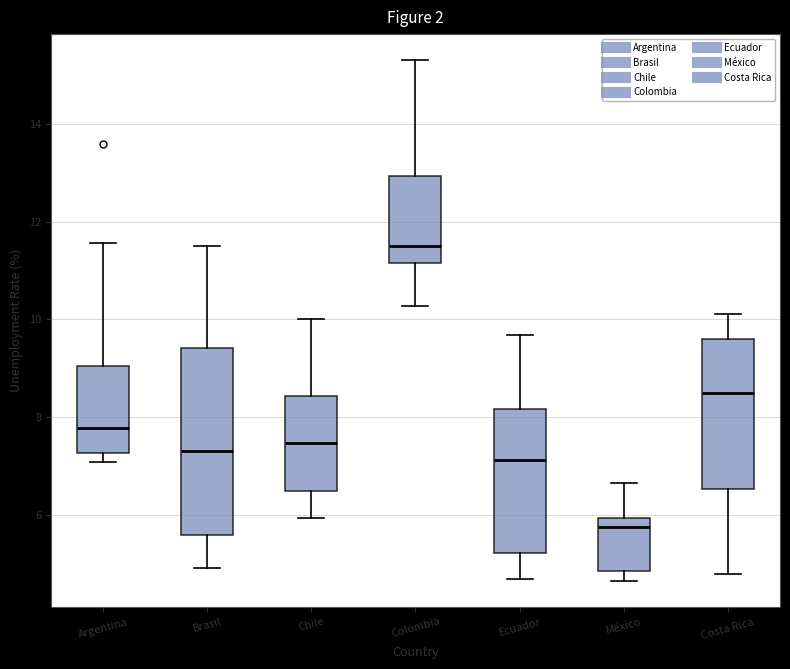

Which box's median line is the lowest?

México